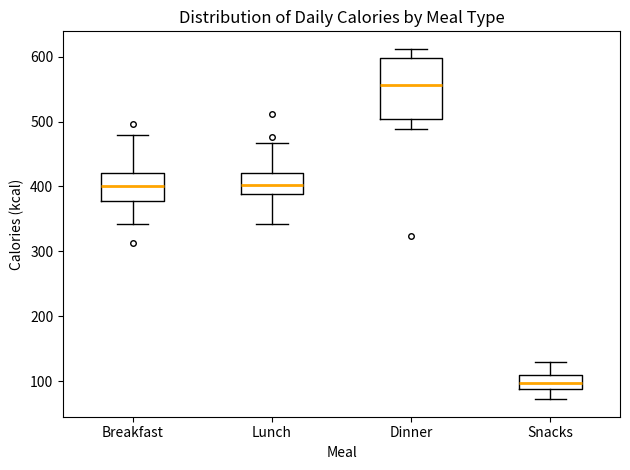

Comparing the boxes themselves (not the whiskers), which one is the tallest?

Dinner